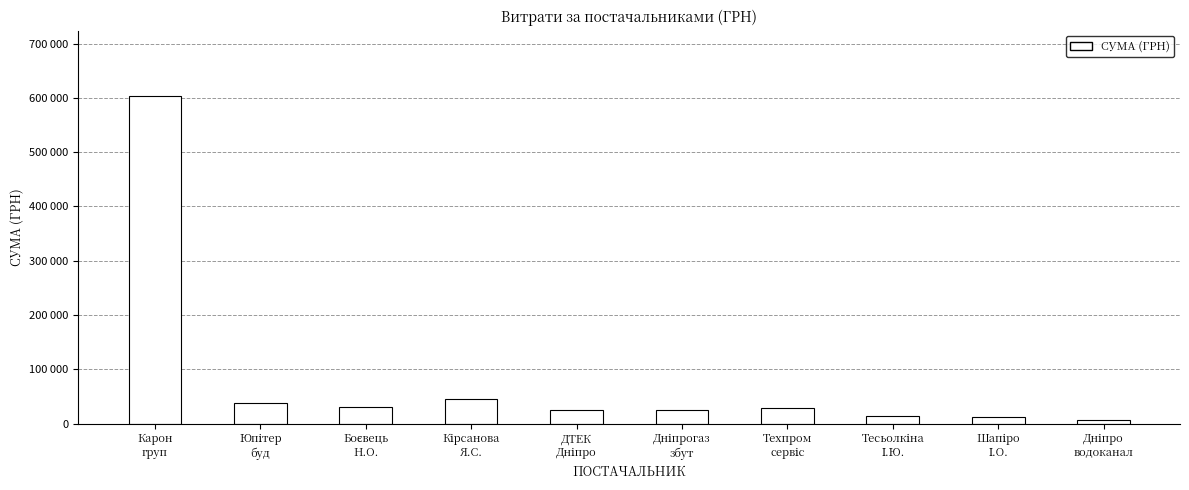

List the labels in order of value, smallest first.

Дніпро
водоканал, Шапіро
І.О., Тесьолкіна
І.Ю., ДТЕК
Дніпро, Дніпрогаз
збут, Техпром
сервіс, Боєвець
Н.О., Юпітер
буд, Кірсанова
Я.С., Карон
груп